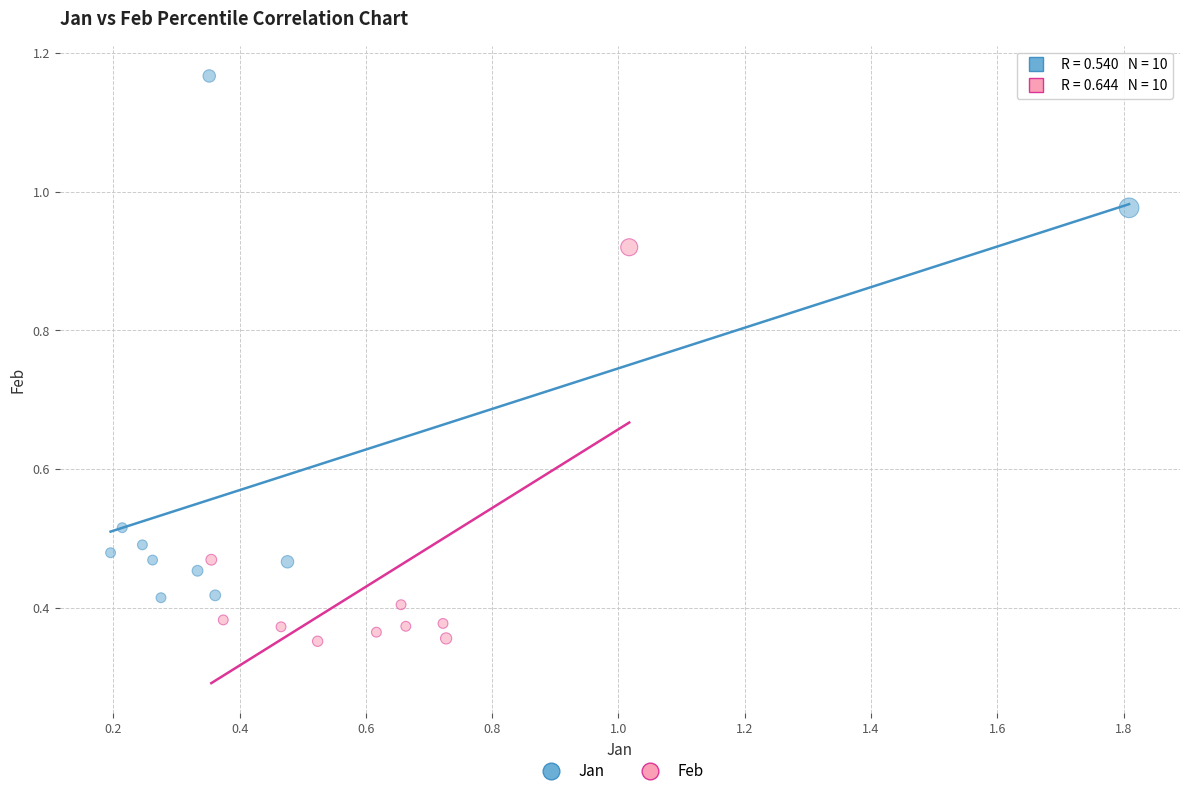

Which series reaches the minimum Y coordinate?

Feb